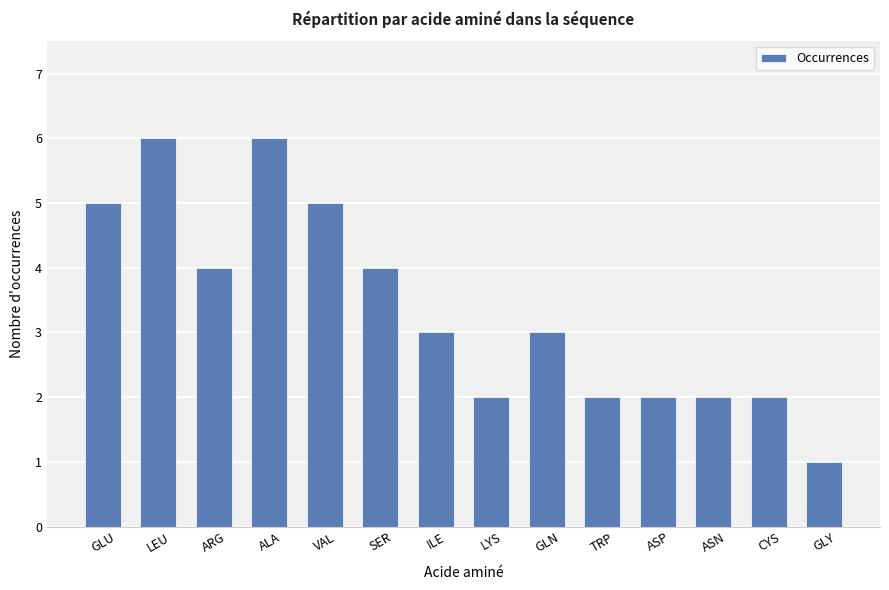

What is the minimum value shown in the chart?

1